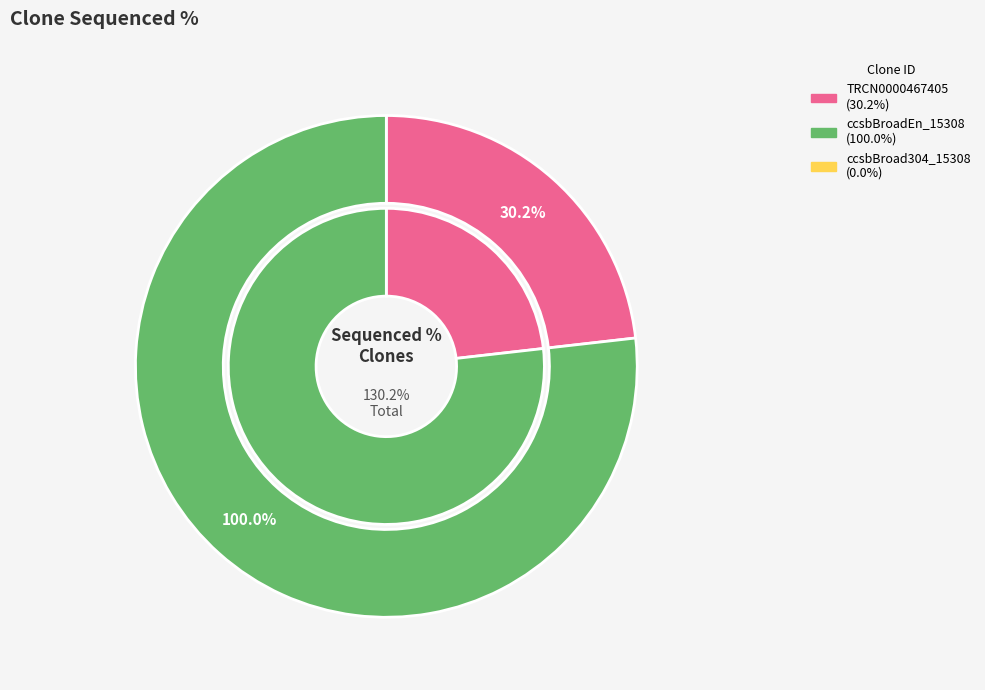

Which has a higher value, TRCN0000467405 or ccsbBroadEn_15308?

ccsbBroadEn_15308